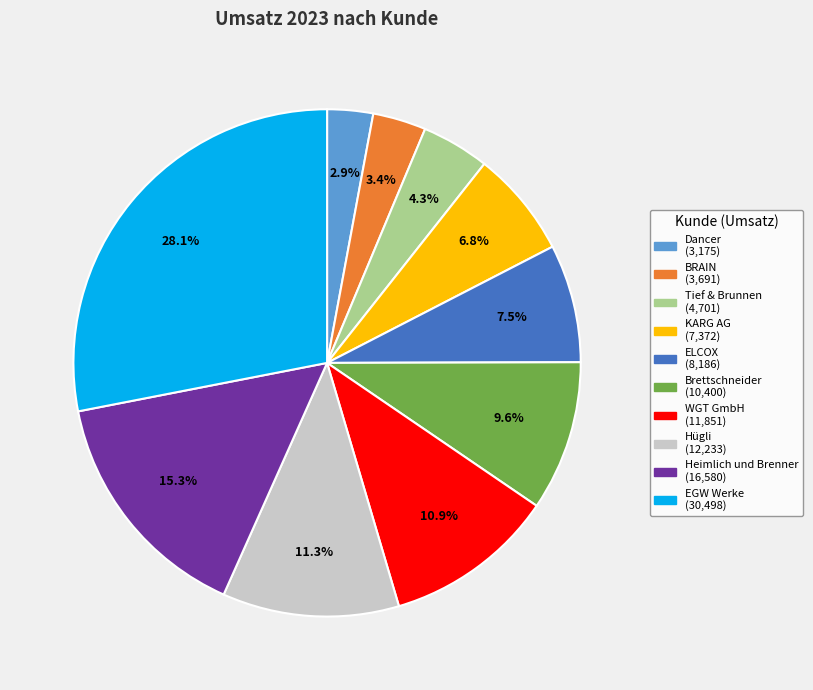

Is it true that Tief & Brunnen is 4% of the pie?

True